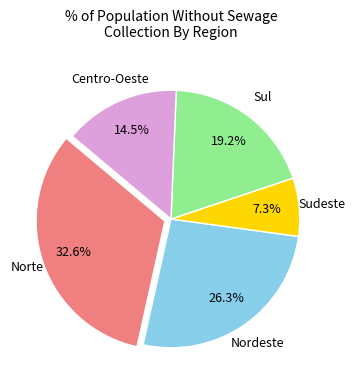

How many slices are in this pie chart?

5